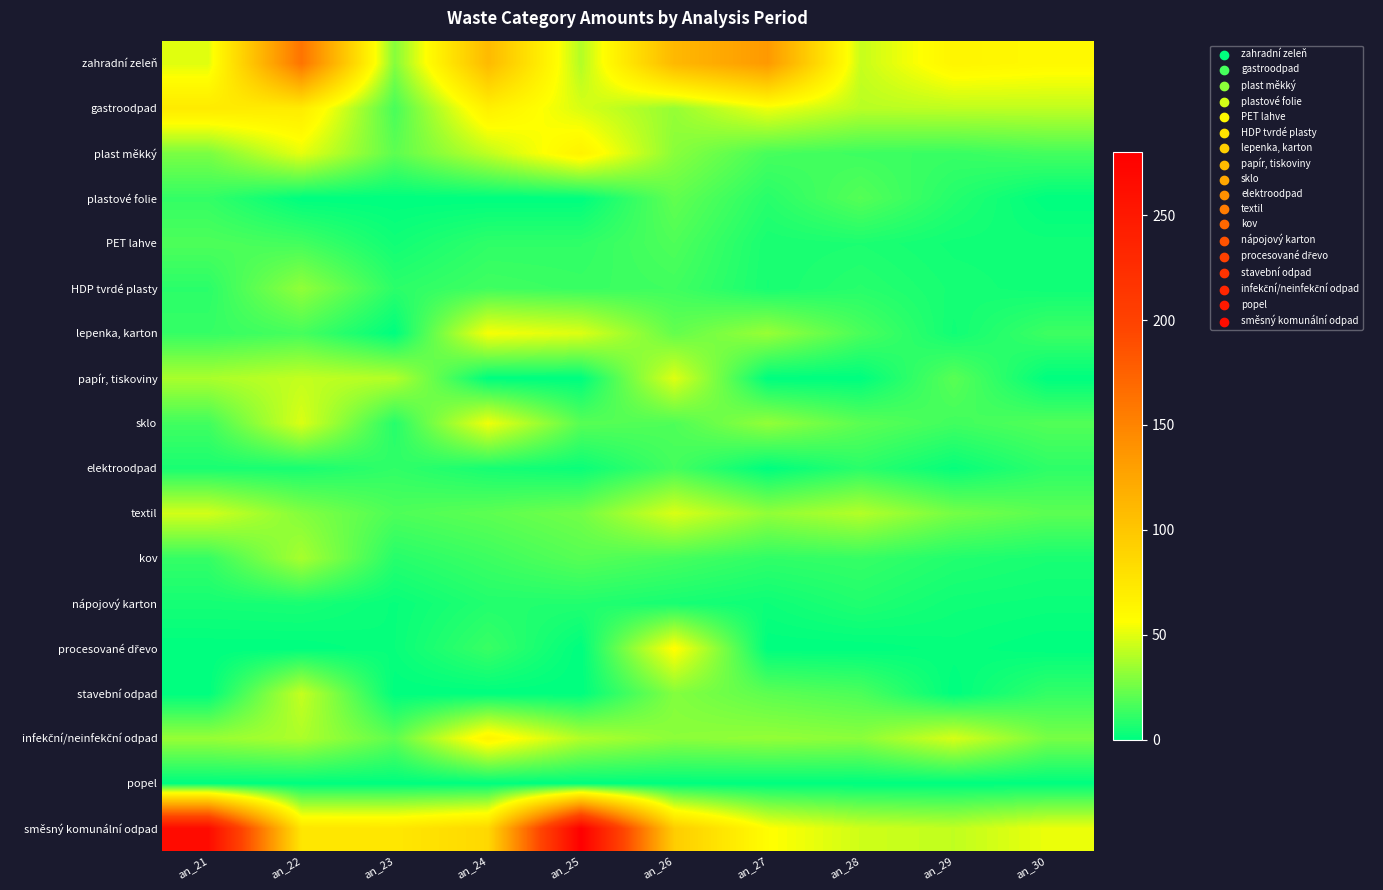

How many data points does each series have?

10